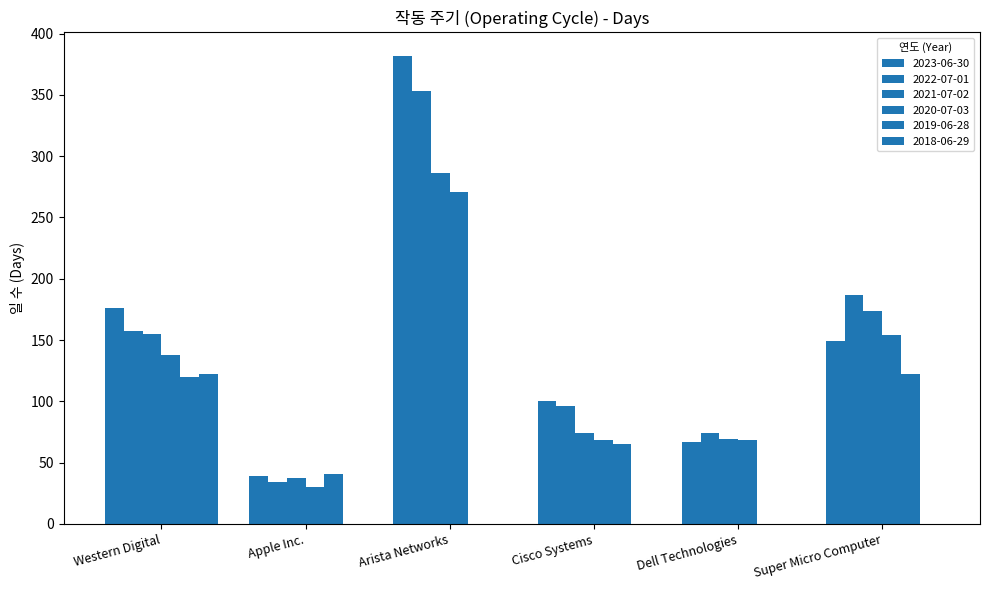

Count the number of data series in this chart.

6